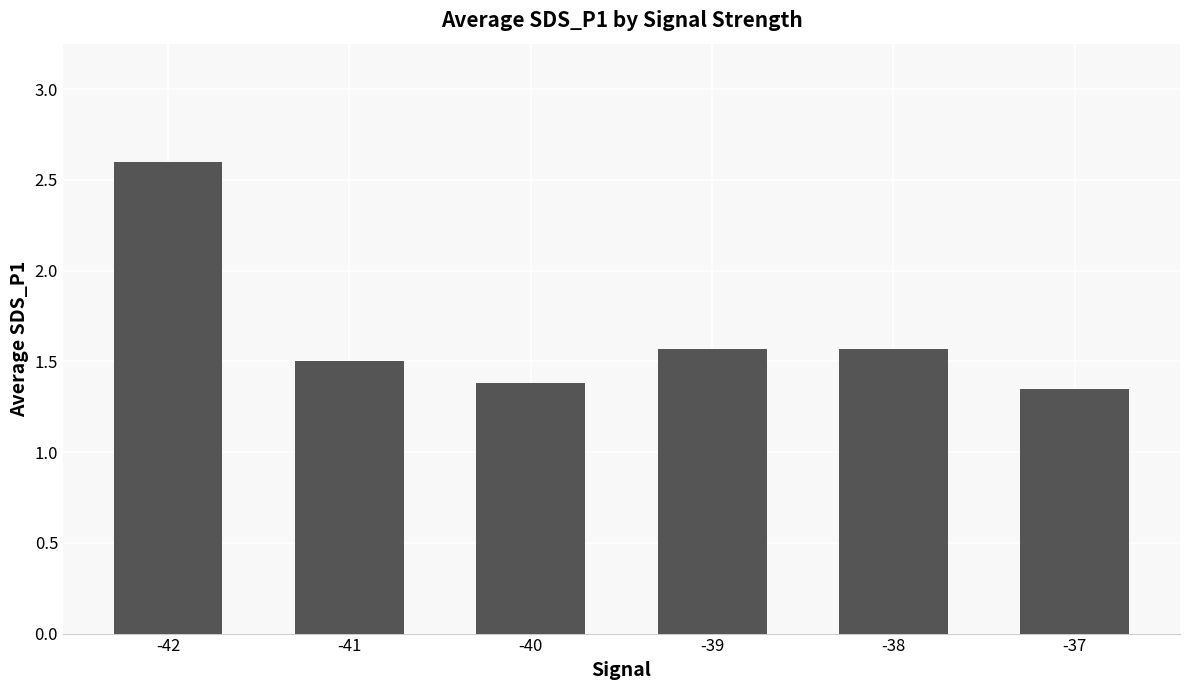

True or false: the data shows 1.6 at -39.

True